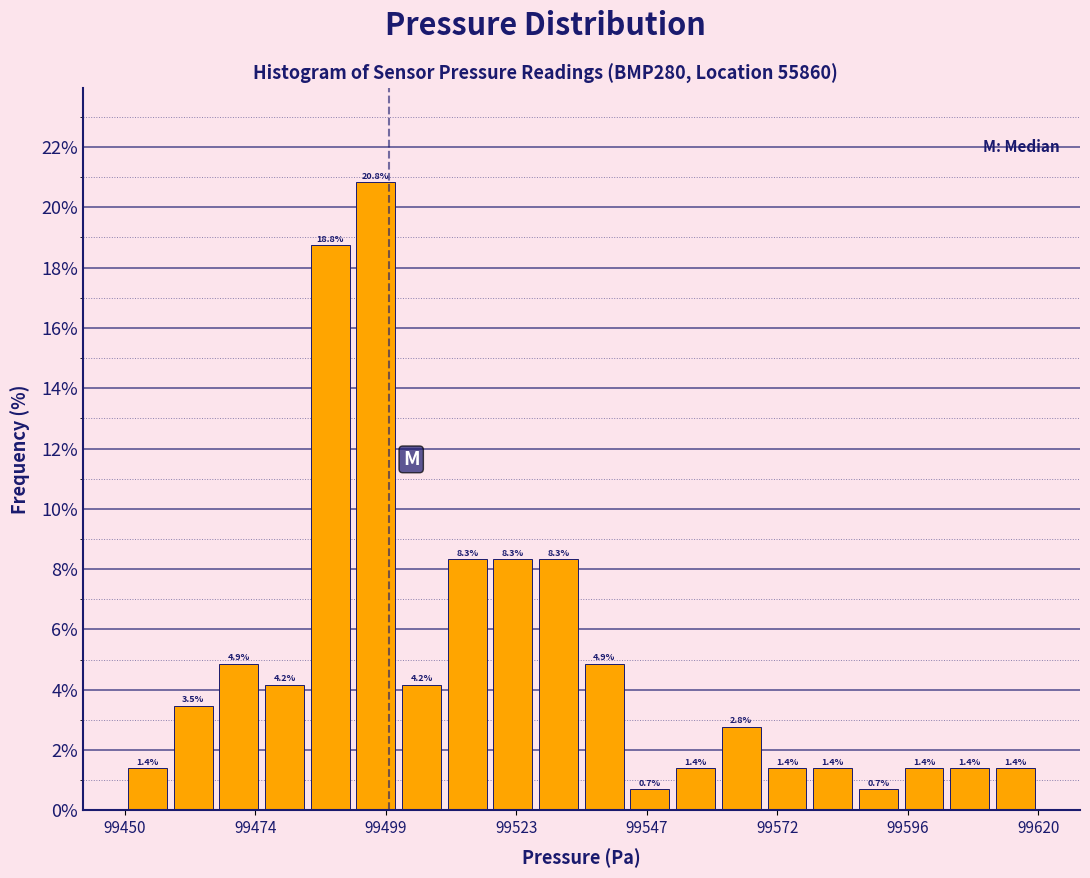

Read against the x-axis, roughly where is the centre of the tallest bar?

99495